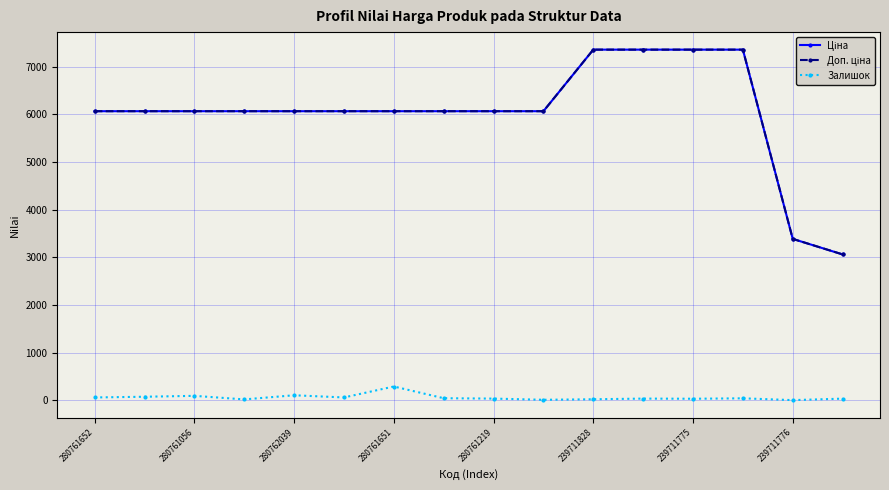

At how many categories does at least one series exceed 6860?

4